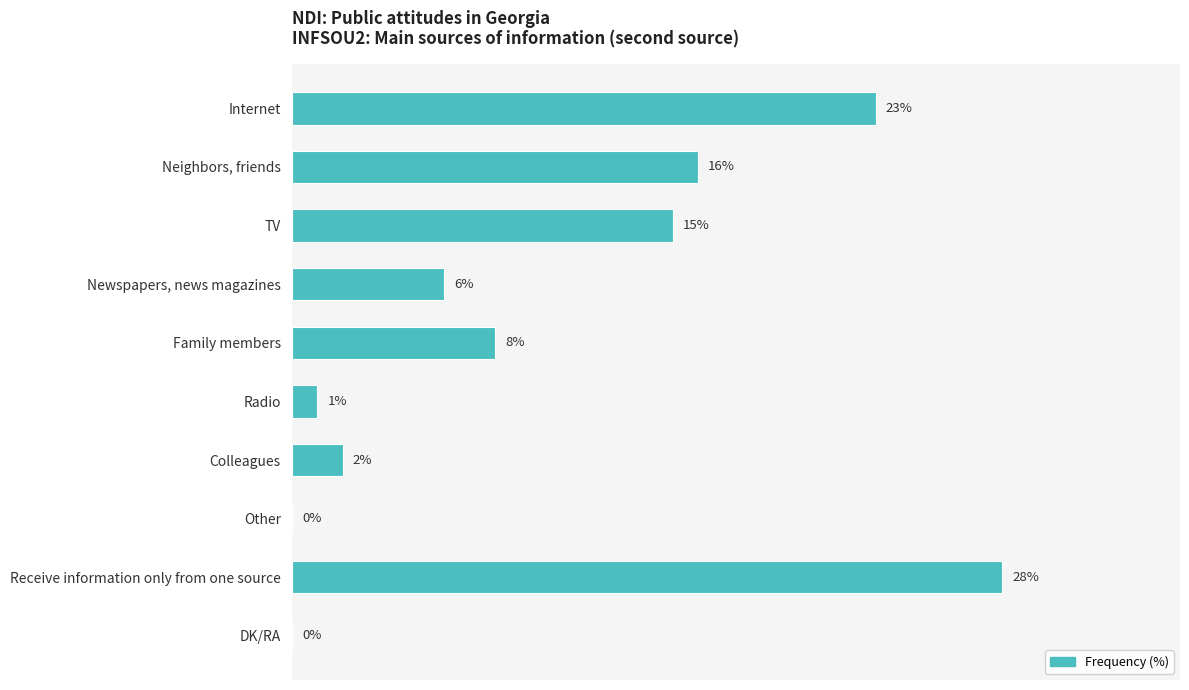

Between Newspapers, news magazines and TV, which is larger?

TV